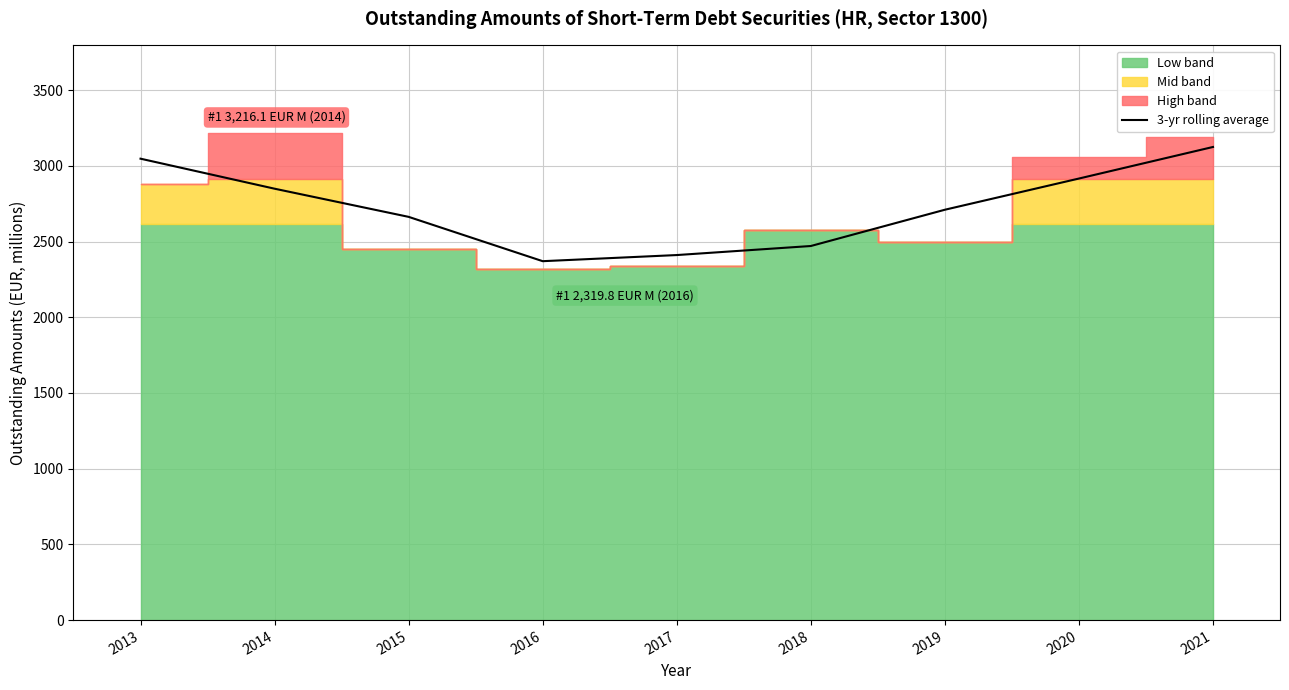

What is the value of the 9th point from the left?

3124.2